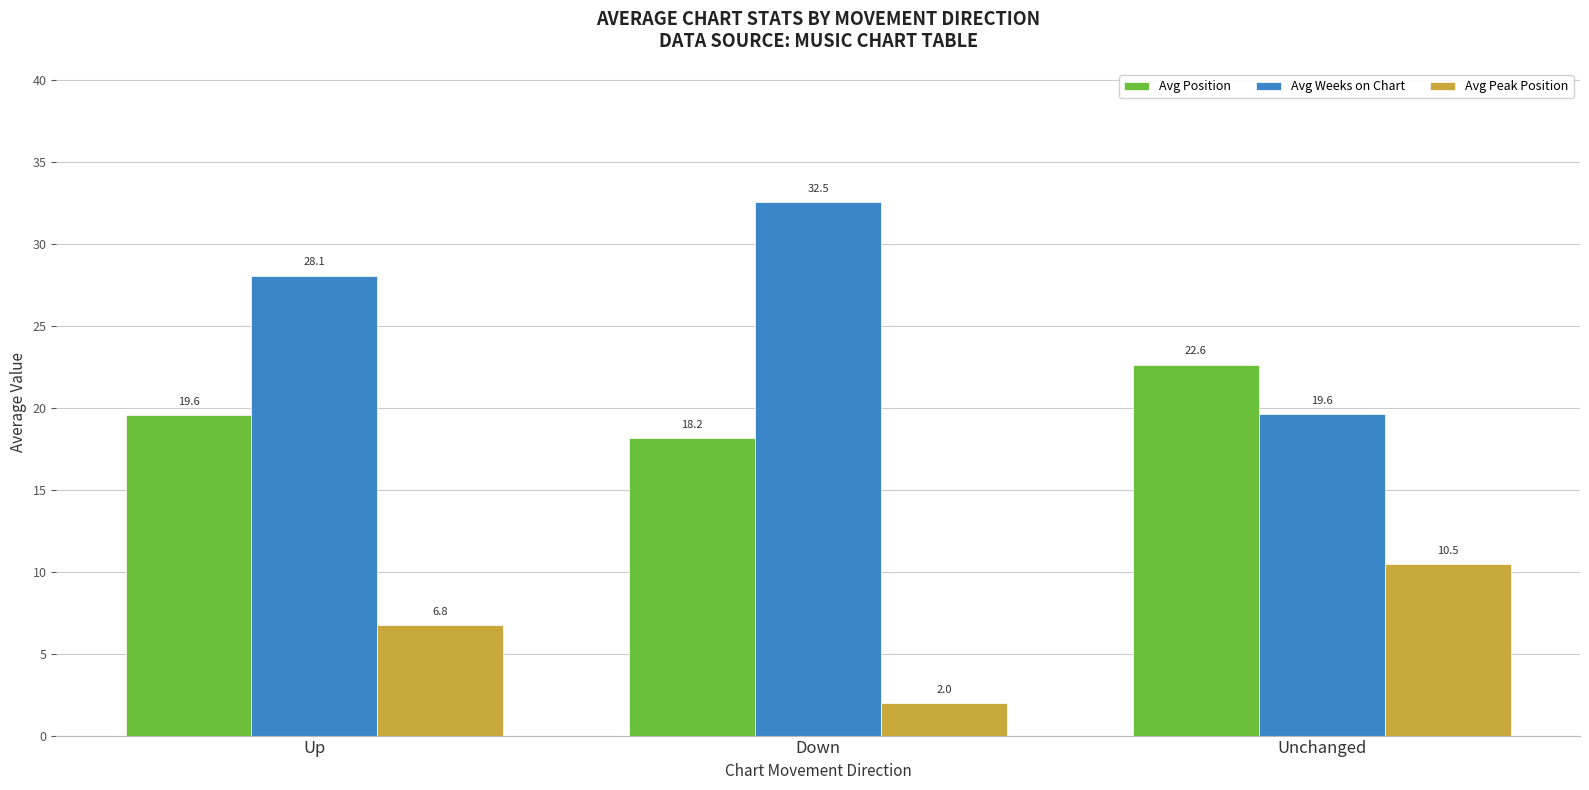

True or false: Avg Weeks on Chart has a value of 32.5 at Down.

True